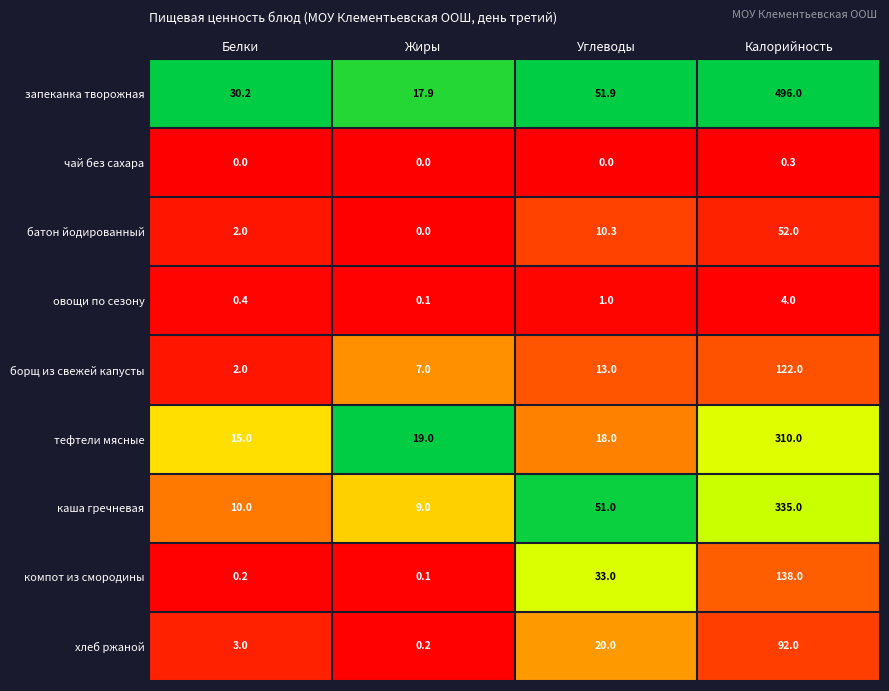

What is the total value across all series at Белки?

62.8